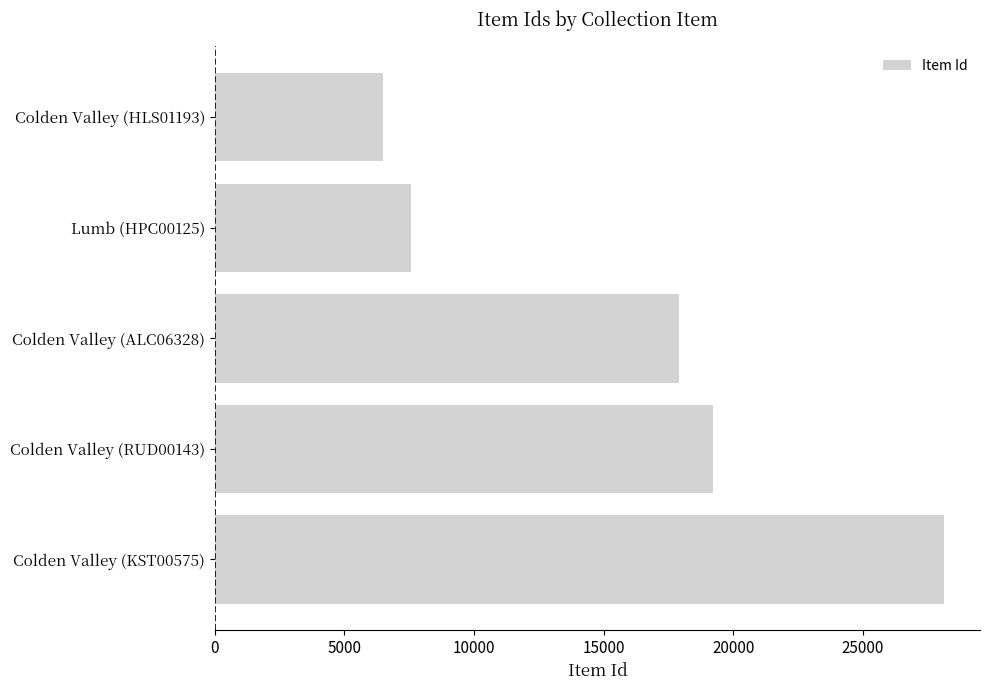

Reading bottom to top, extract all data points from this chart.

28116	19210	17901	7558	6483